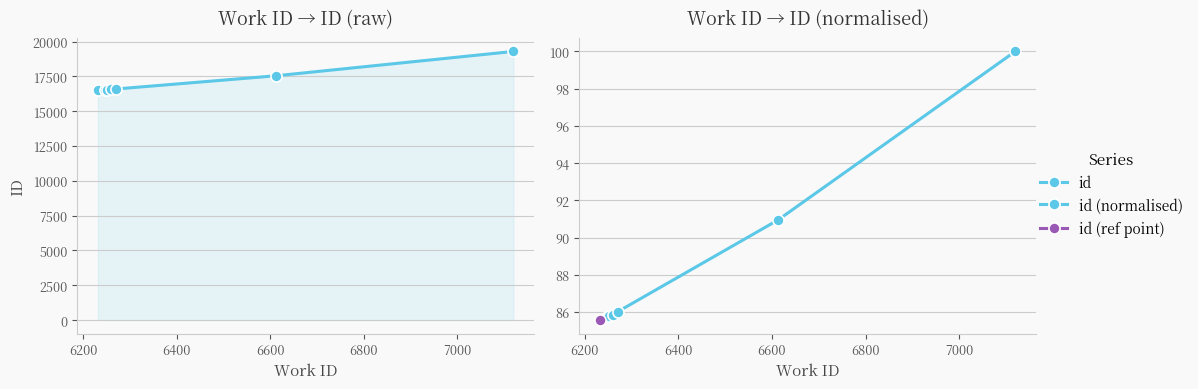

Is this an area chart (filled region under the line)?

No